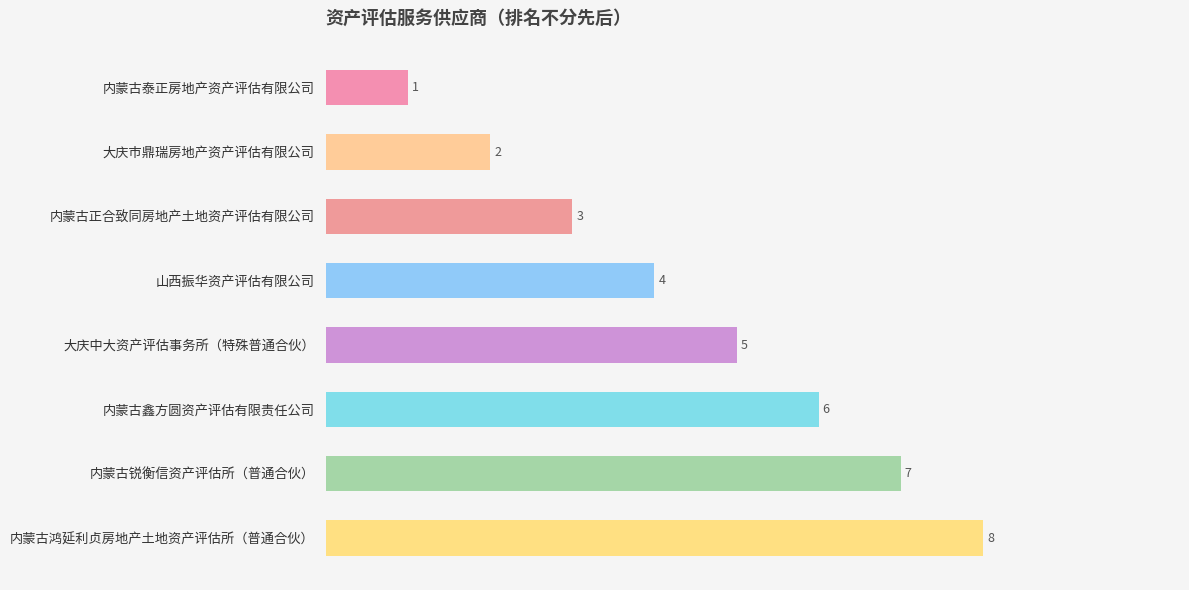

What is the value of the 5th bar from the top?

5